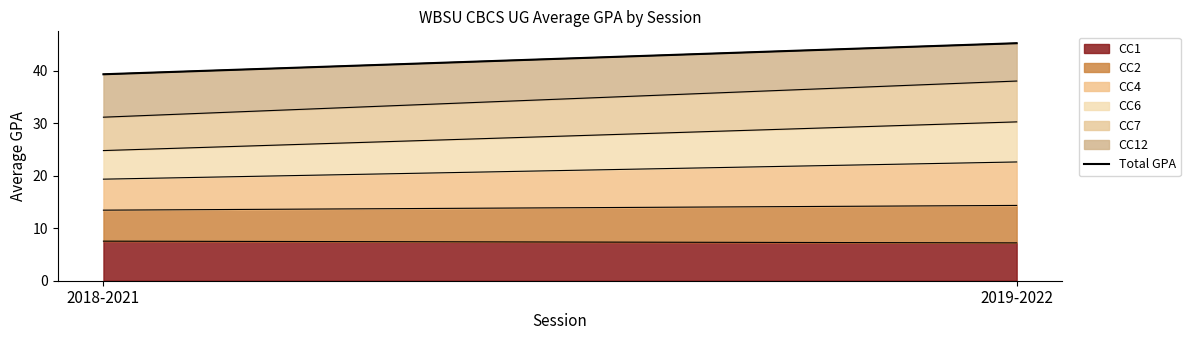

What value does the data have at 2018-2021?

39.4